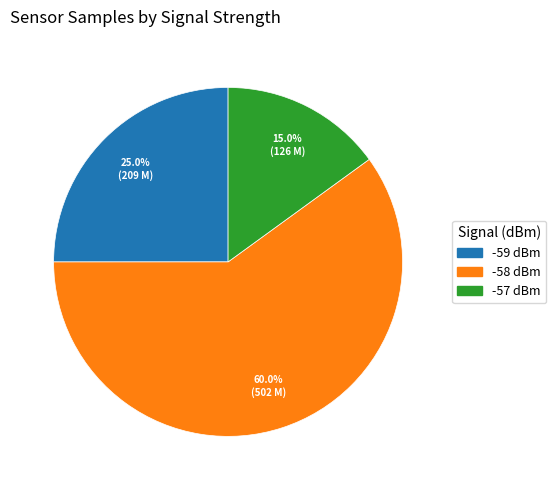

Rank the categories by value from lowest to highest.

-57 dBm, -59 dBm, -58 dBm